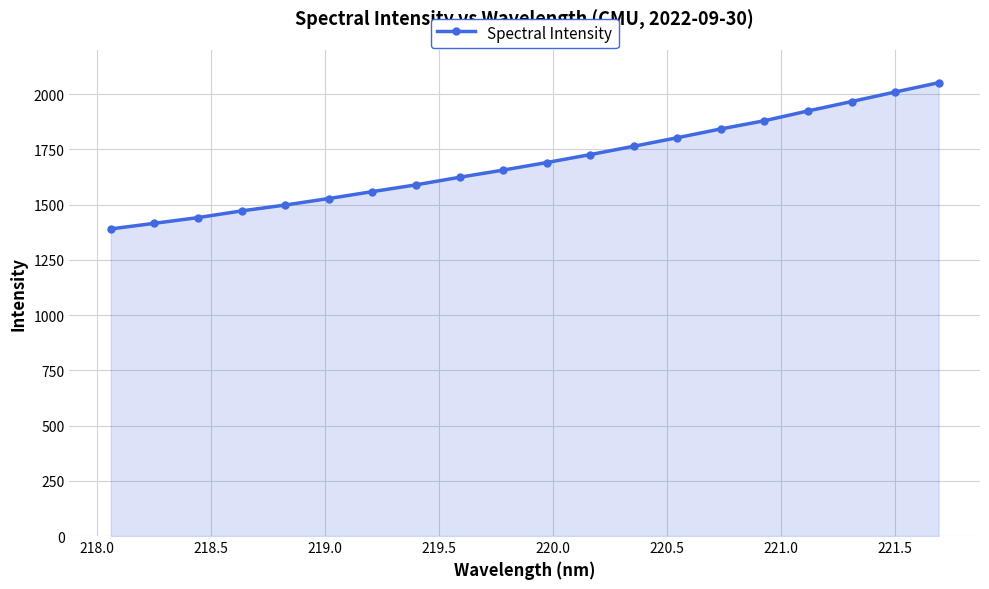

What is the maximum value shown in the chart?

2051.7